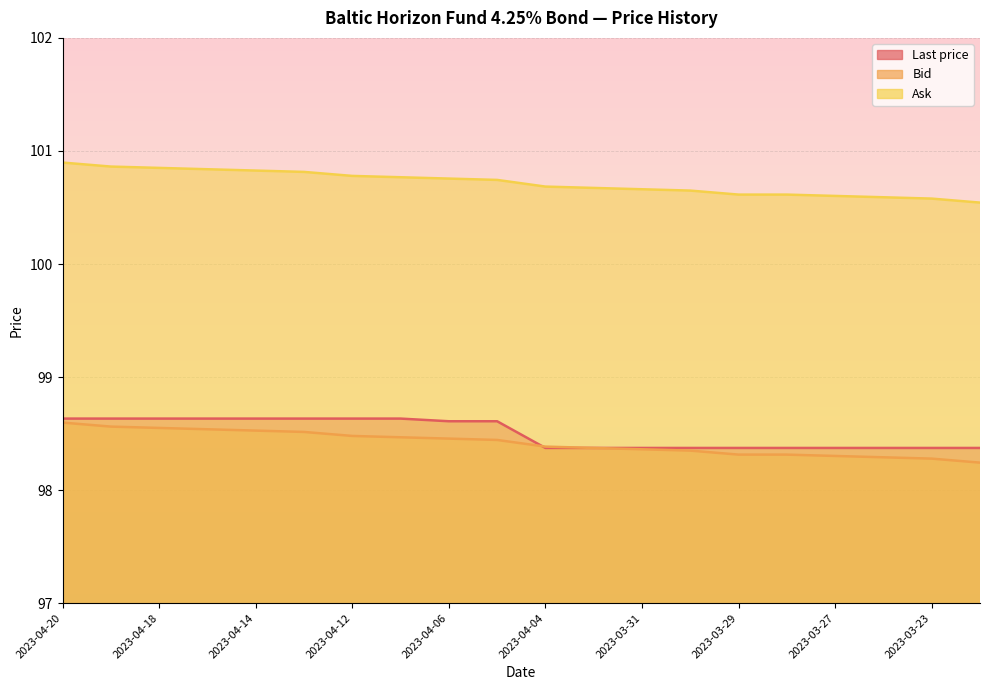

True or false: Bid has more than 2 points higher than both neighbors.

False